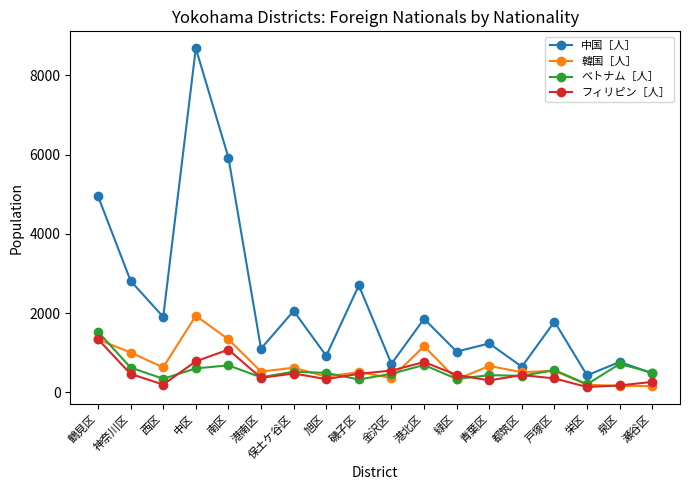

What is the label of the 16th point from the right?

西区